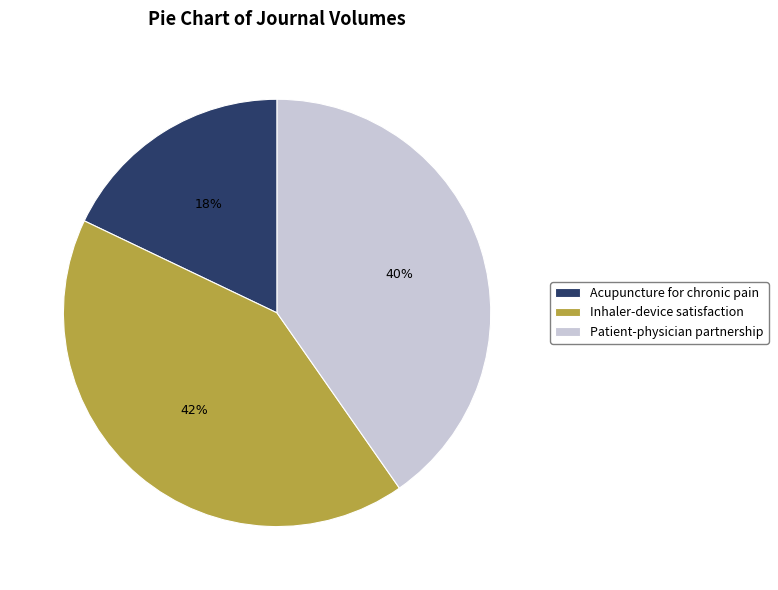

Between Inhaler-device satisfaction and Acupuncture for chronic pain, which is larger?

Inhaler-device satisfaction